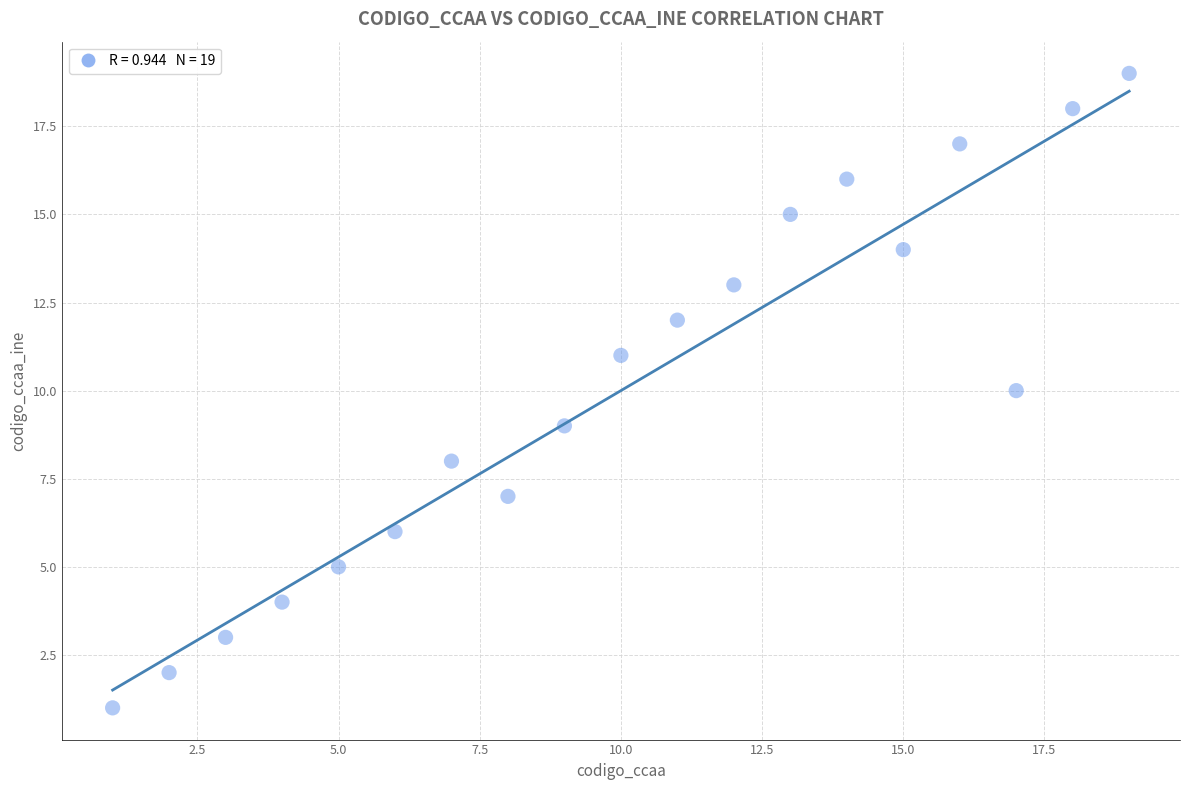

What is the range of Y values (max minus min)?

18